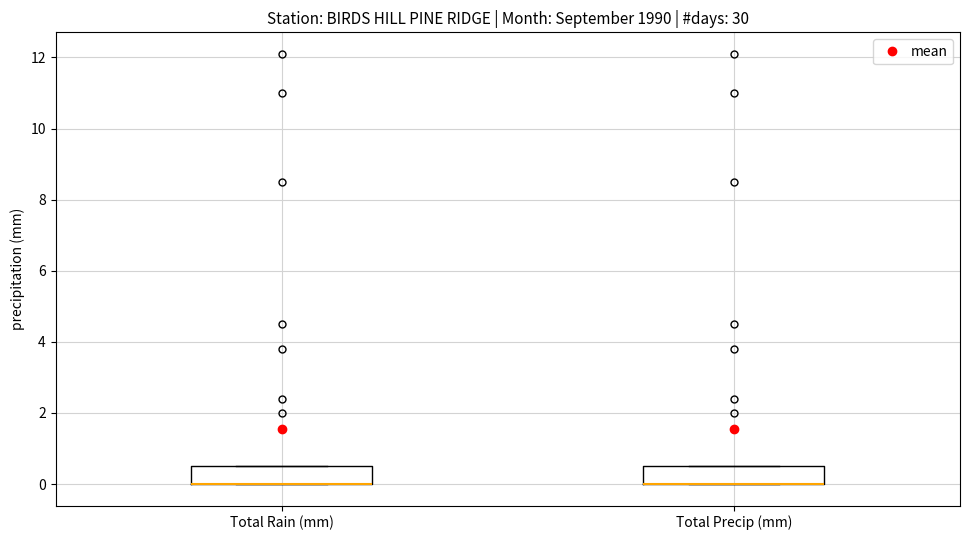

Where is the lower edge of the box for Total Rain (mm) on the y-axis? The values are not printed on the chart, so give them approximately, as read against the axis.

0.0